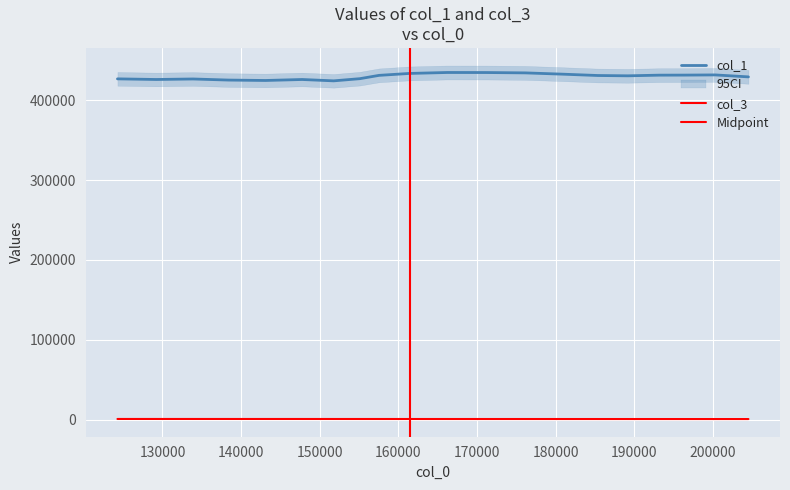

True or false: col_3 and col_1 cross at least once.

False